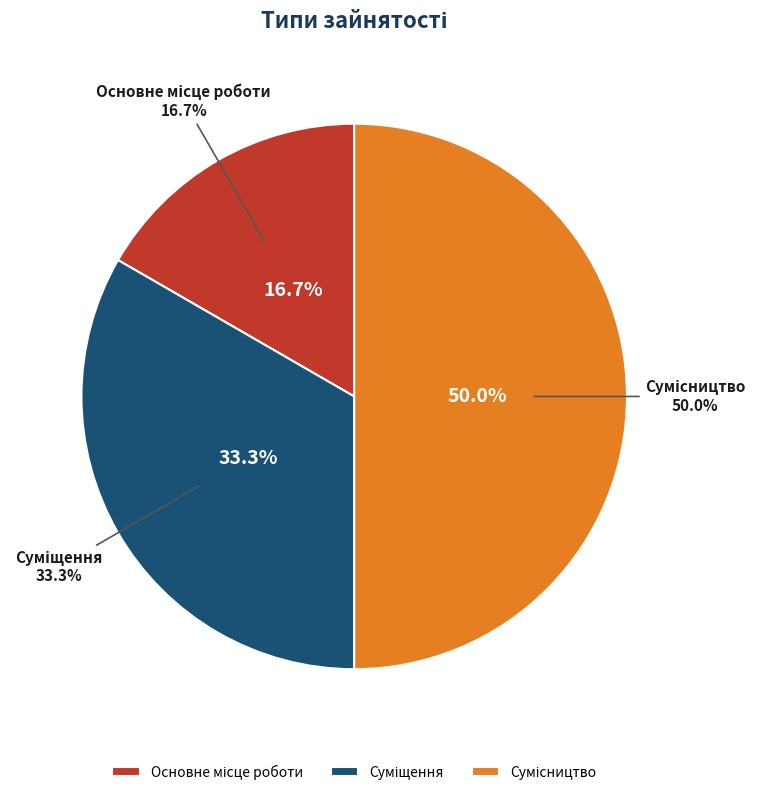

Does Основне місце роботи account for over 50% of the chart?

No